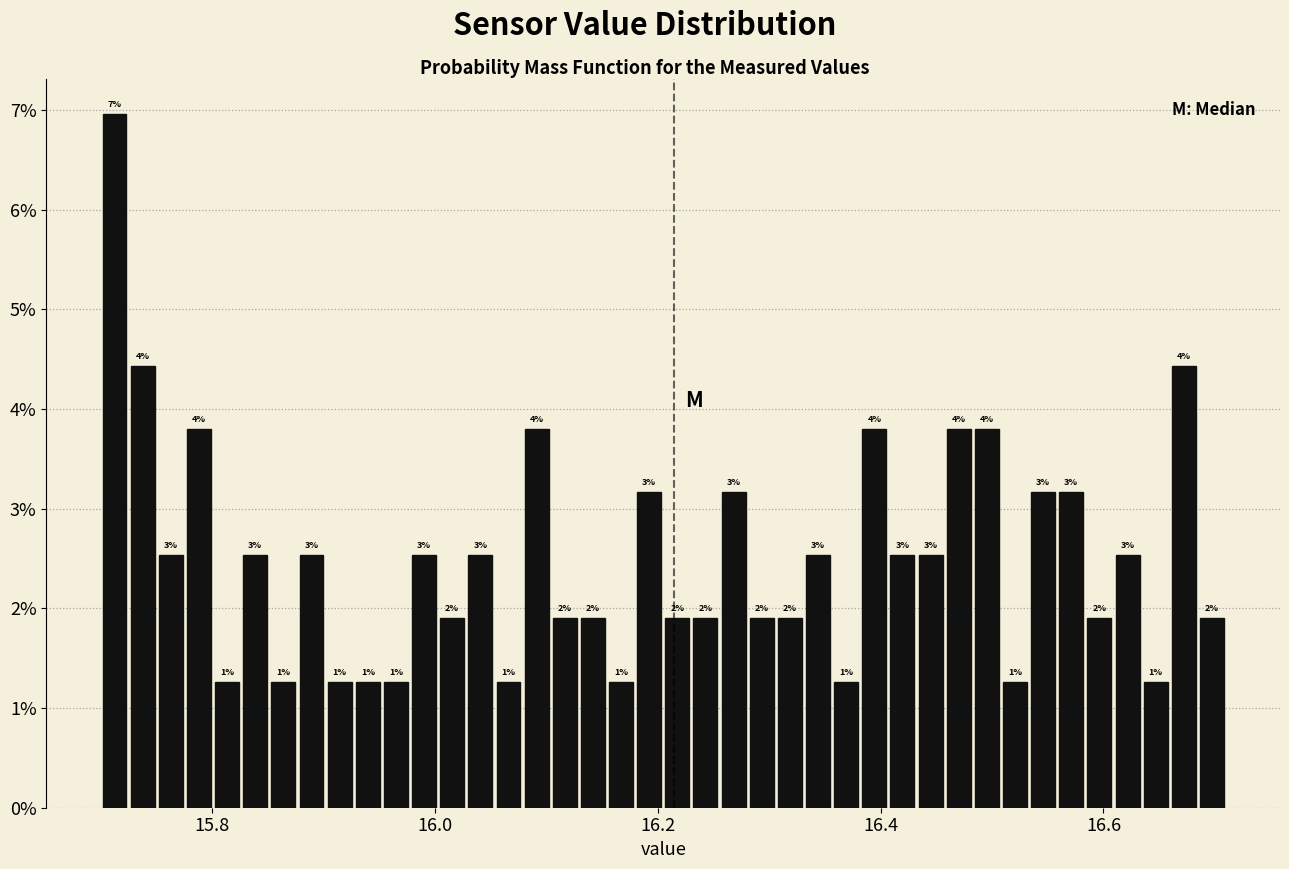

Read against the x-axis, roughly where is the centre of the tallest bar?

15.72